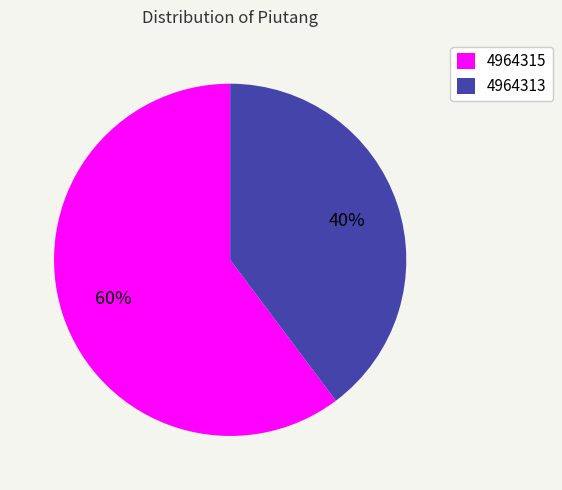

Is the sum of 4964313 and 4964315 greater than half?

Yes